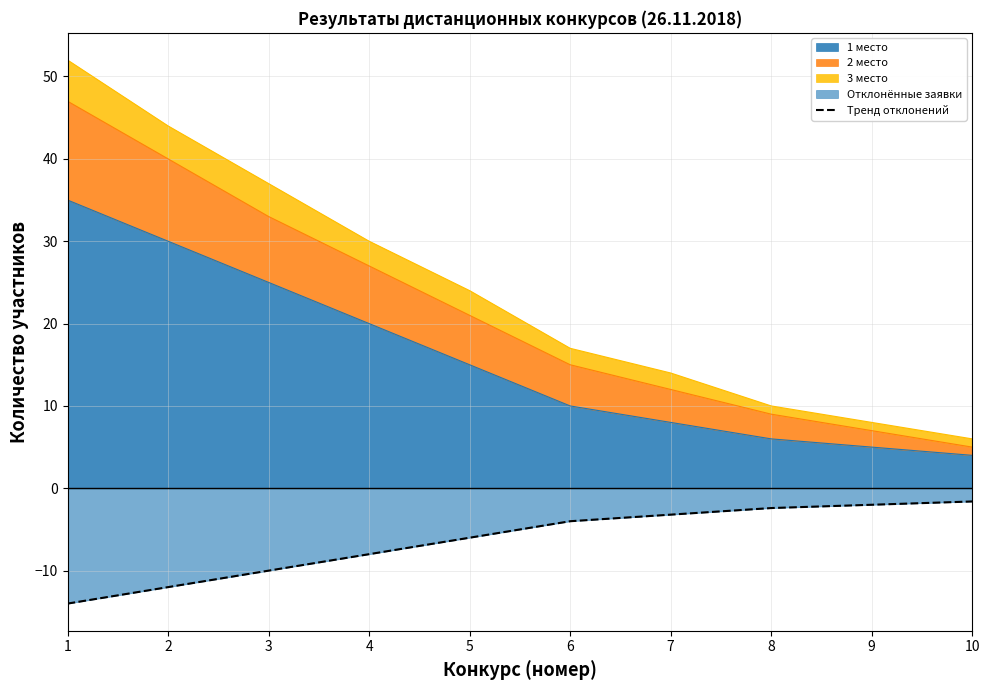

Is it true that the value at 9 is -2.0?

True